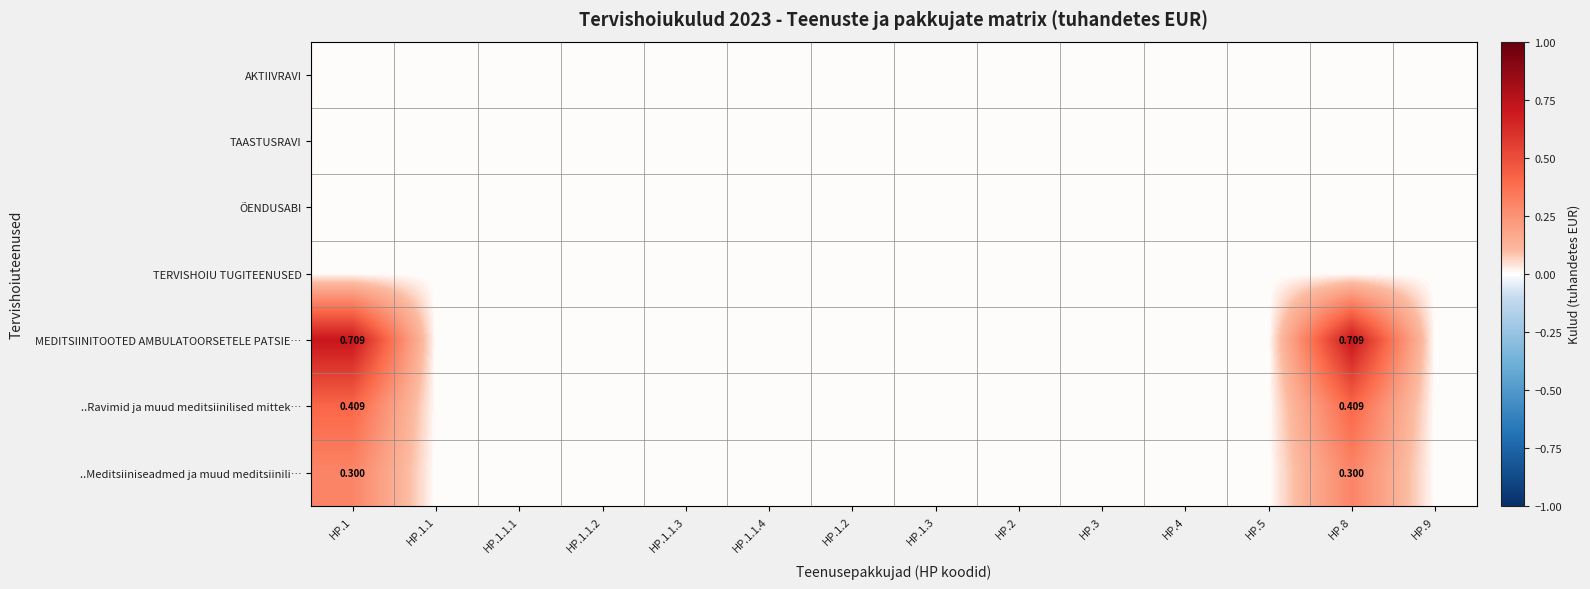

Which has a higher value, HP.1.1.3 or HP.2?

HP.1.1.3